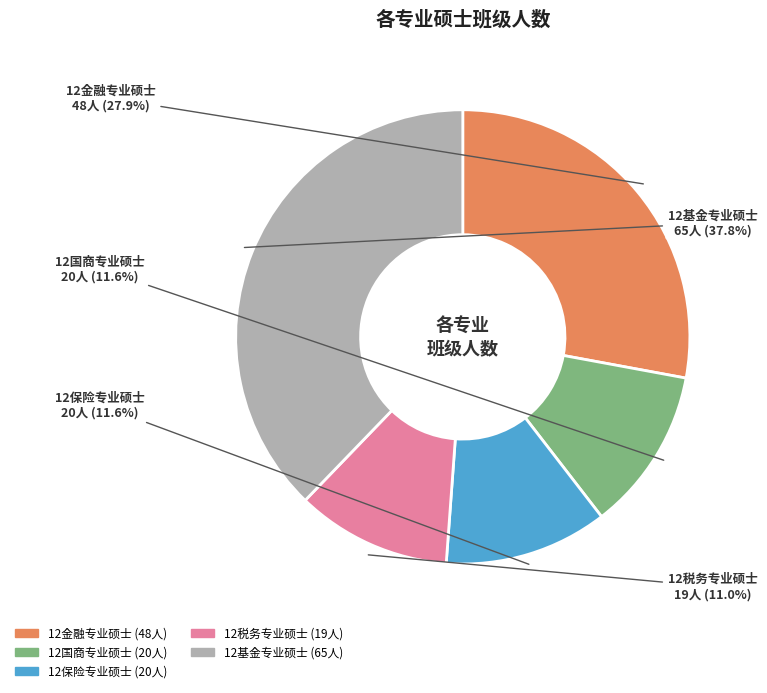

To the nearest percent, what percentage of the pie is 12税务专业硕士?

11%